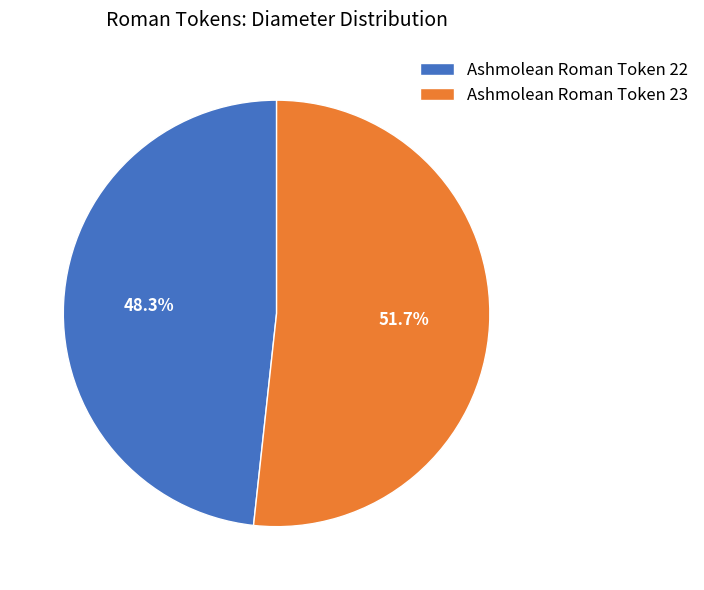

The Ashmolean Roman Token 23 slice represents 43% of the pie. True or false?

False